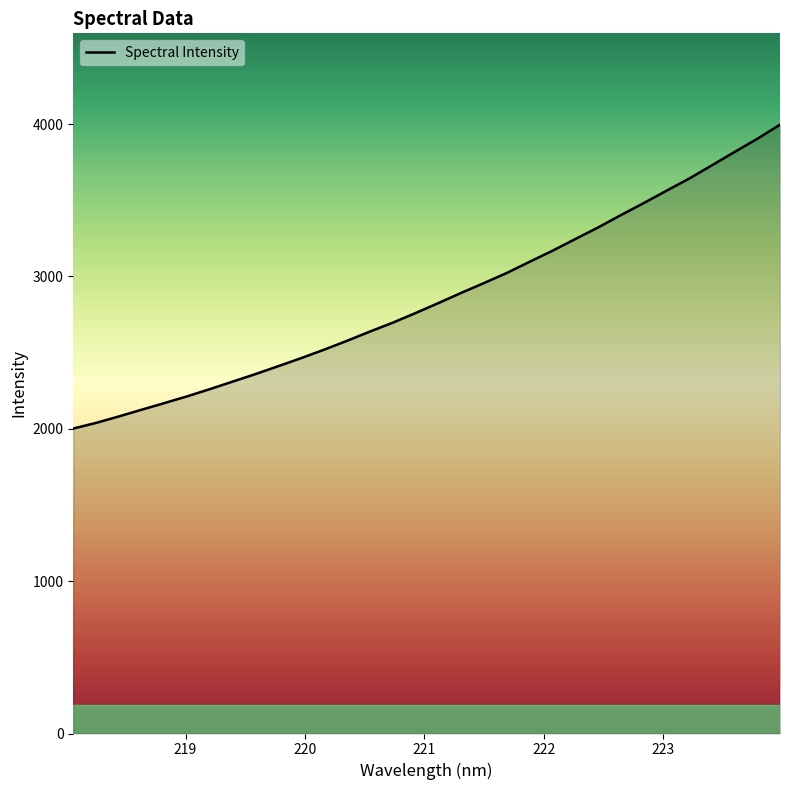

What is the minimum value shown in the chart?

2001.3